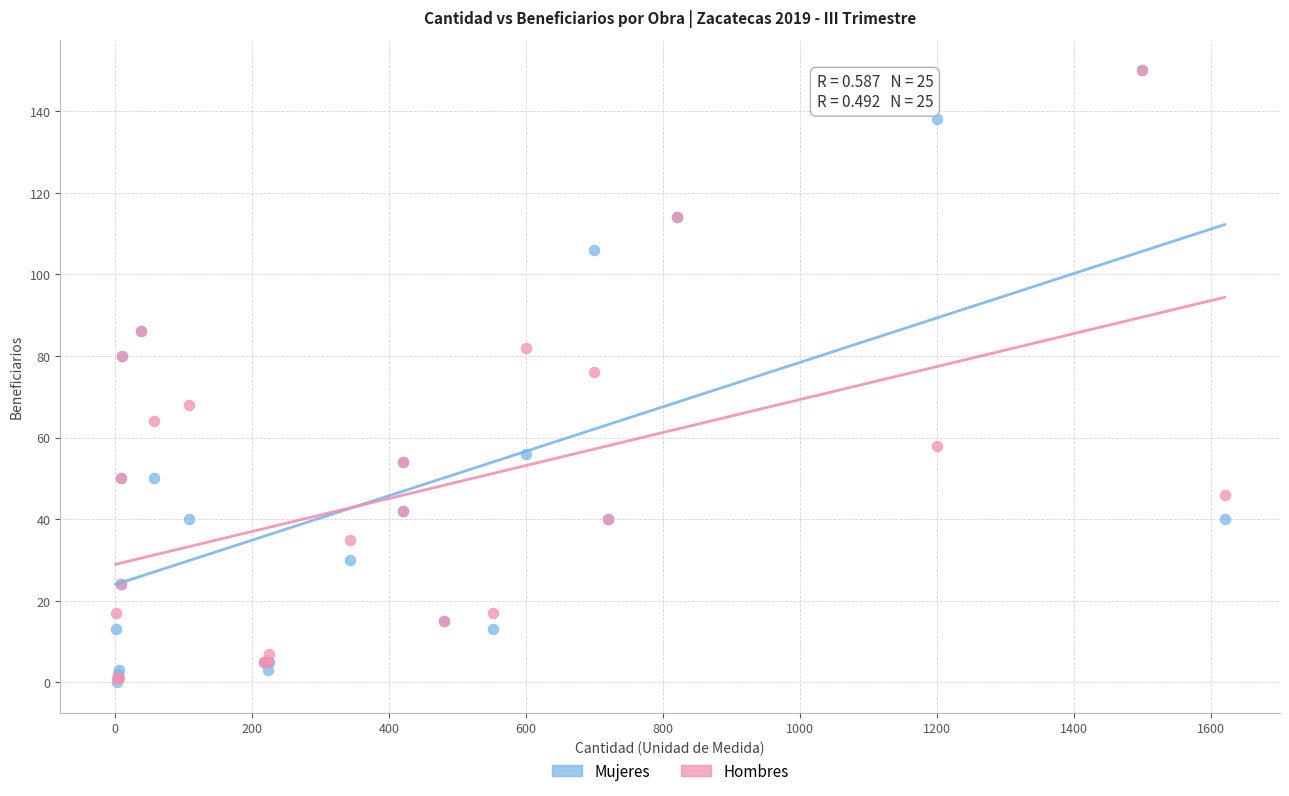

What are all the series names shown in the legend?

Mujeres, Hombres